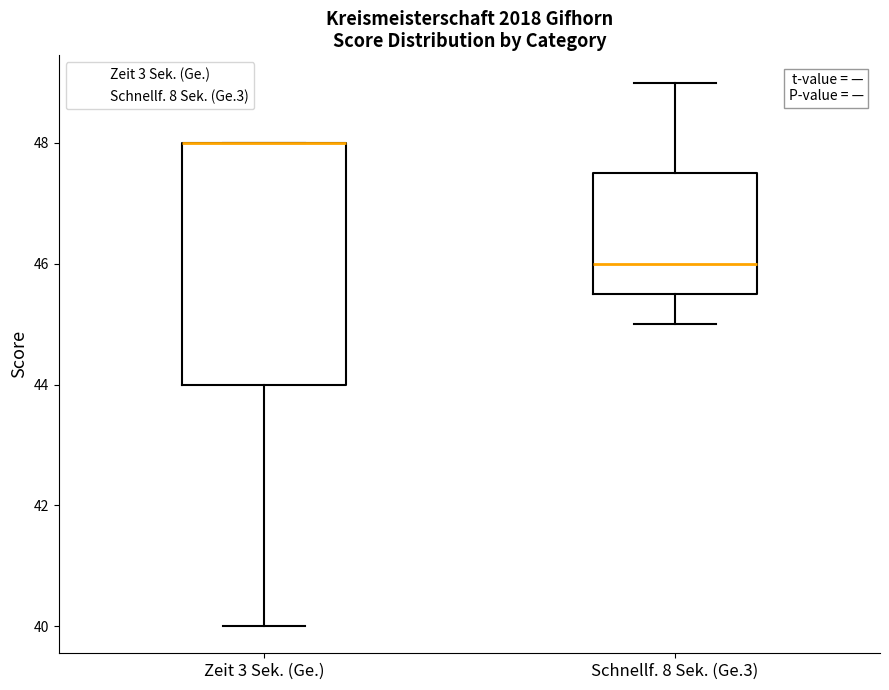

Reading left to right, transcribe this box plot: for each box, give where its median line is, the range the box spans, and where its two whiskers end, as read against the y-axis. The values are not printed on the chart, so give them approximately, as read against the axis.

Zeit 3 Sek. (Ge.): median 48.0 (drawn on the box's upper edge), box 44.0 to 48.0, whiskers 40.0 to 48.0
Schnellf. 8 Sek. (Ge.3): median 46.0, box 45.6 to 47.6, whiskers 45.0 to 49.0